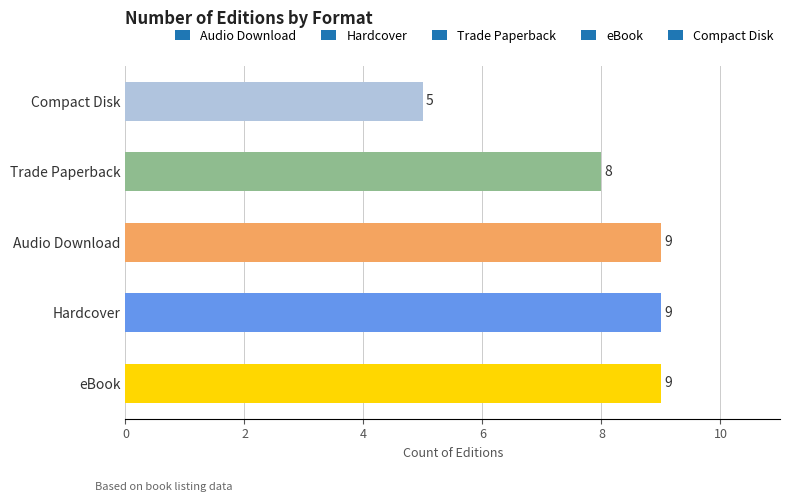

Between Trade Paperback and Audio Download, which is larger?

Audio Download